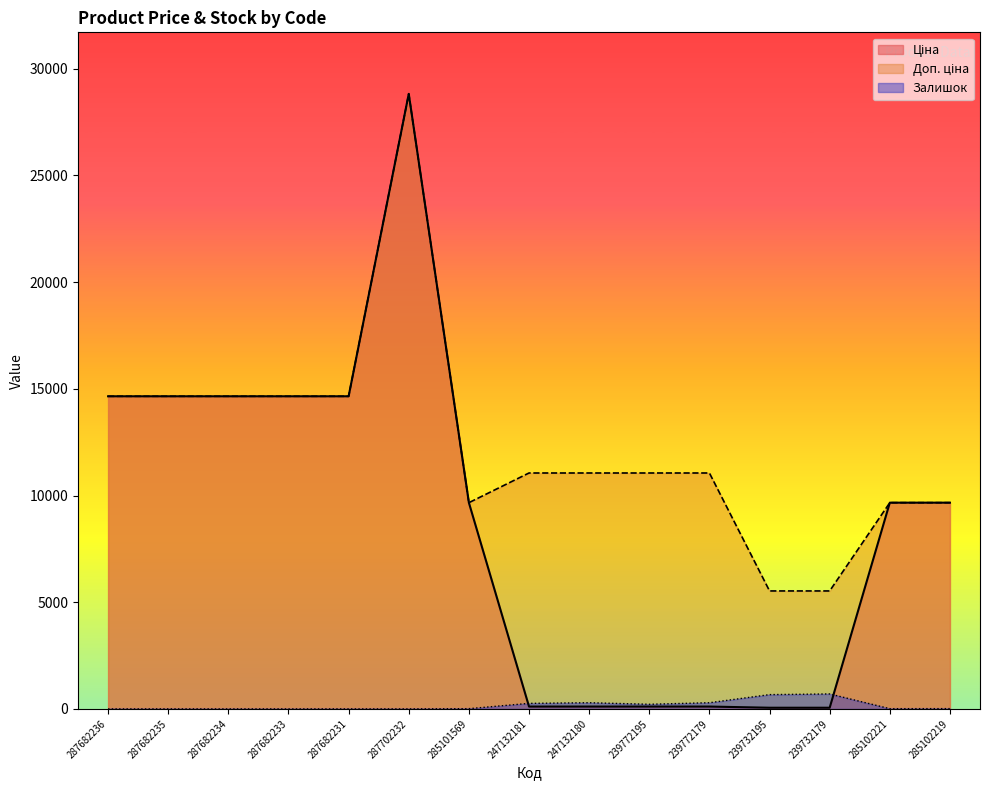

What is the difference between the highest and lowest values at 287702232?

28820.8